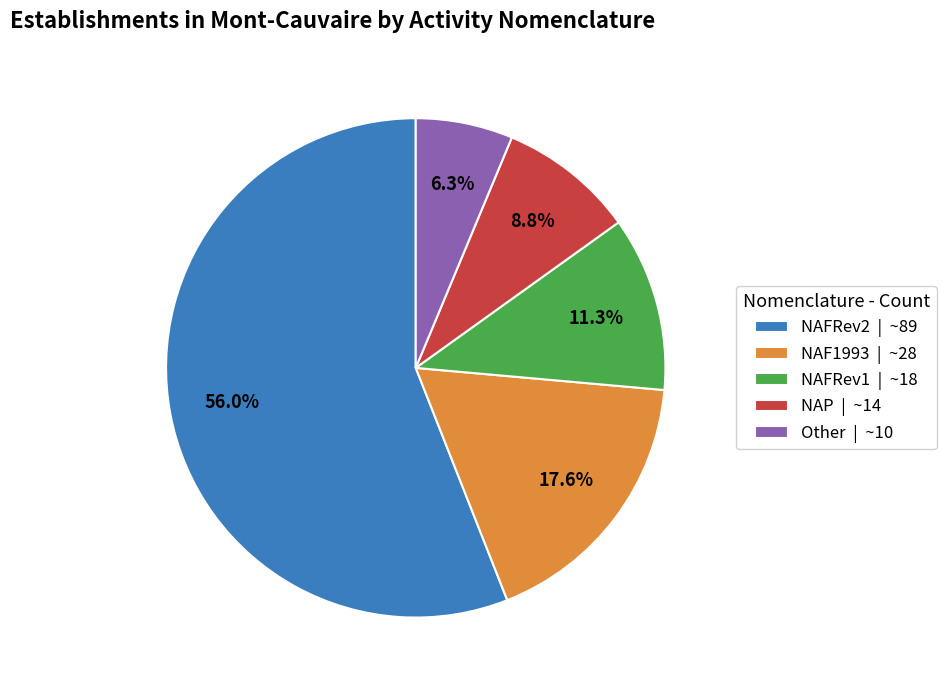

How many segments does this pie chart have?

5